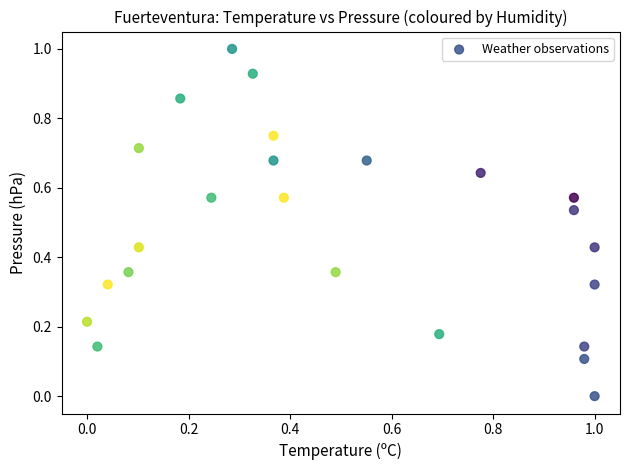

What is the range of X values (max minus min)?

1.0